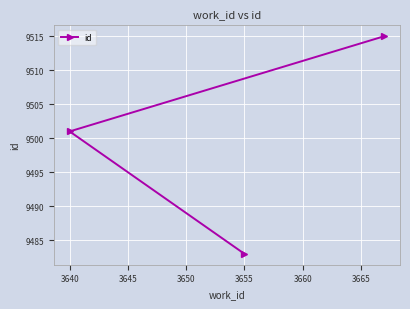

Reading right to left, what are all the values shown in this chart?

9515	9483	9501